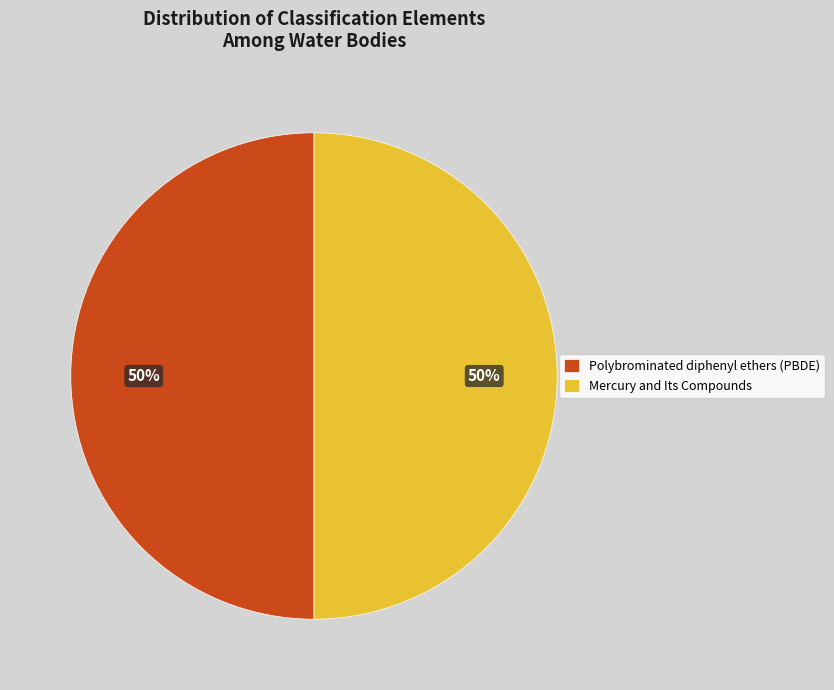

Combined, do Mercury and Its Compounds and Polybrominated diphenyl ethers (PBDE) account for over 50%?

Yes